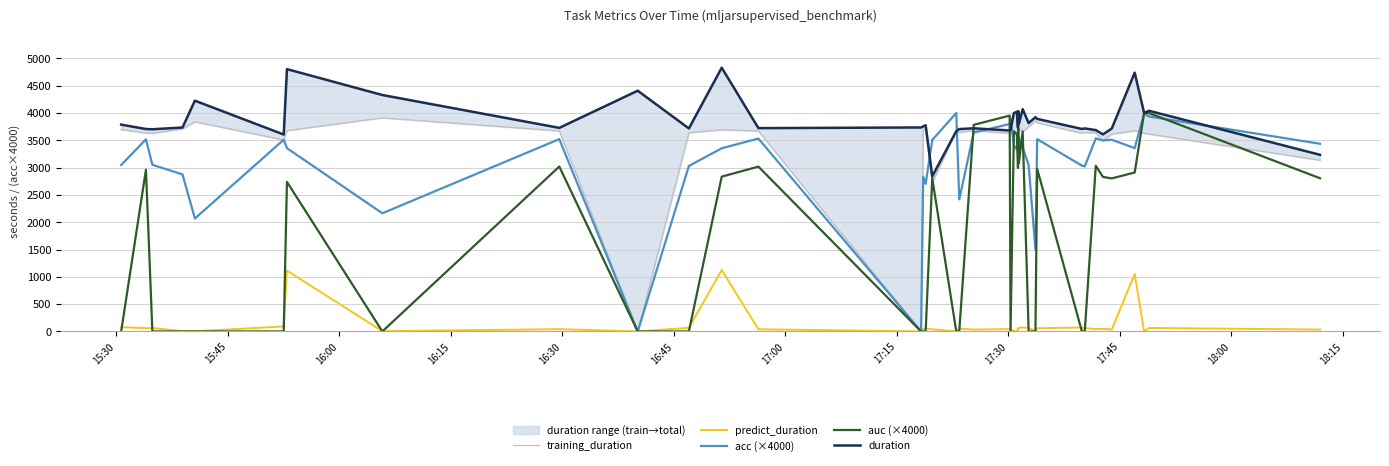

How many intersections are there between duration and acc (×4000)?

5